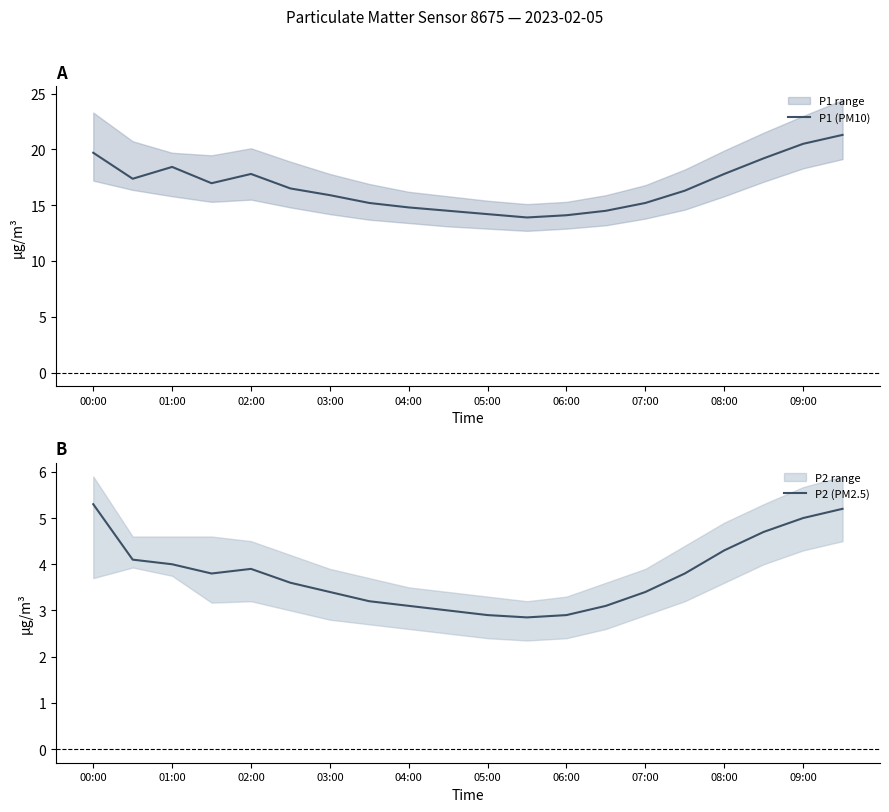

Where does the P1 (PM10) series first go above 16?

00:00